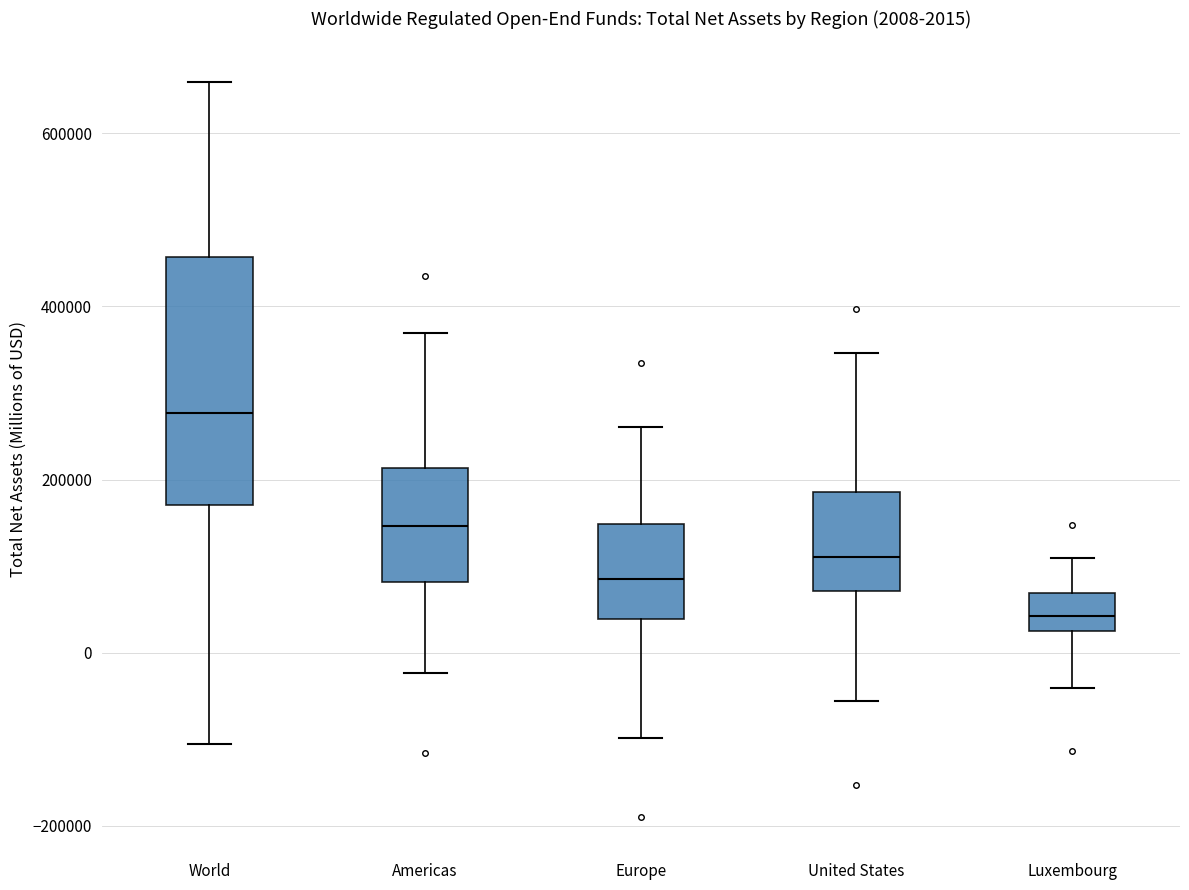

Comparing the boxes themselves (not the whiskers), which one is the tallest?

World